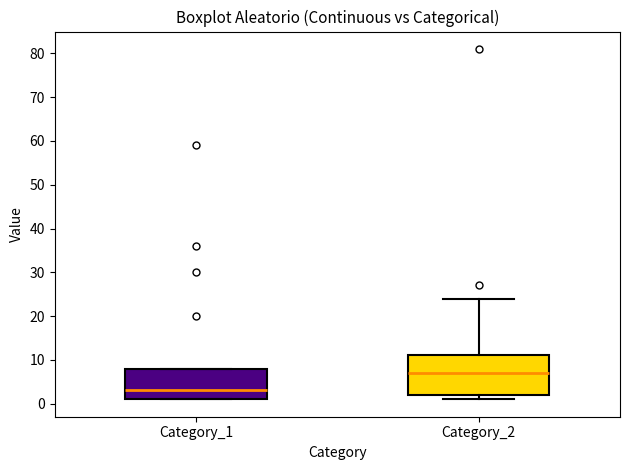

Comparing the boxes themselves (not the whiskers), which one is the tallest?

Category_2